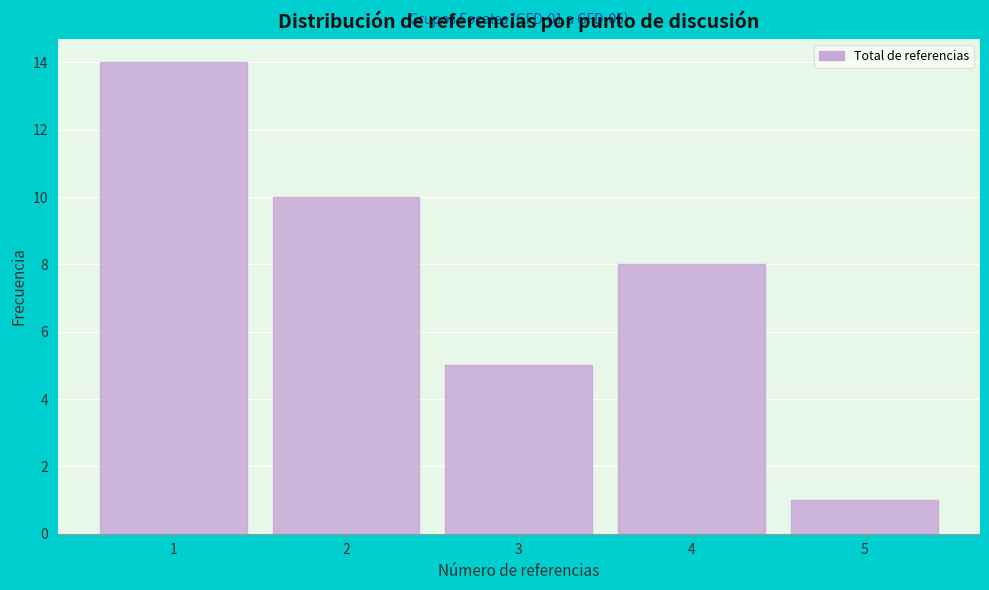

Over which range of the x-axis is the bar tallest?

0.5 to 1.5